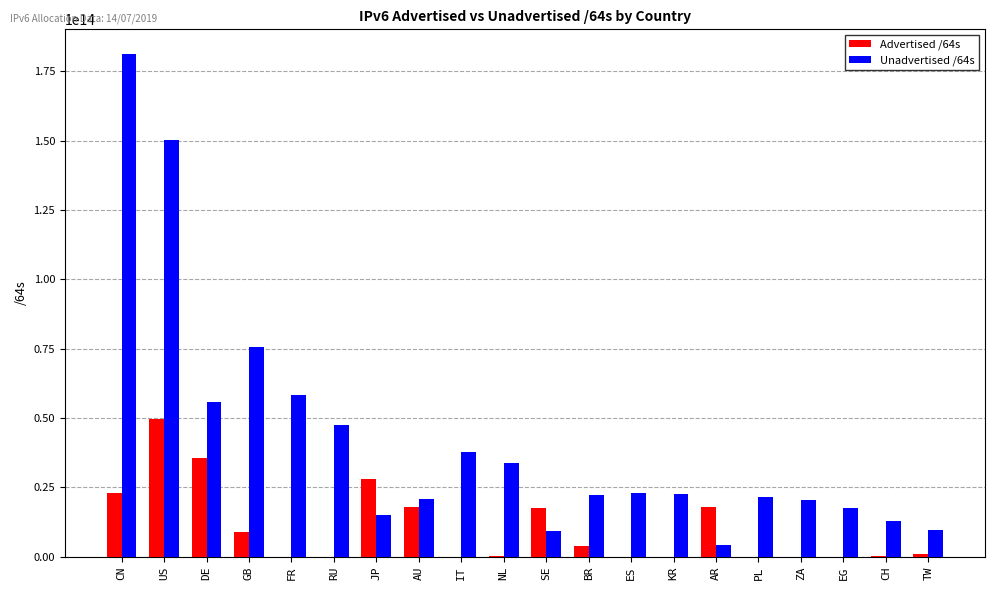

Are the bars horizontal?

No